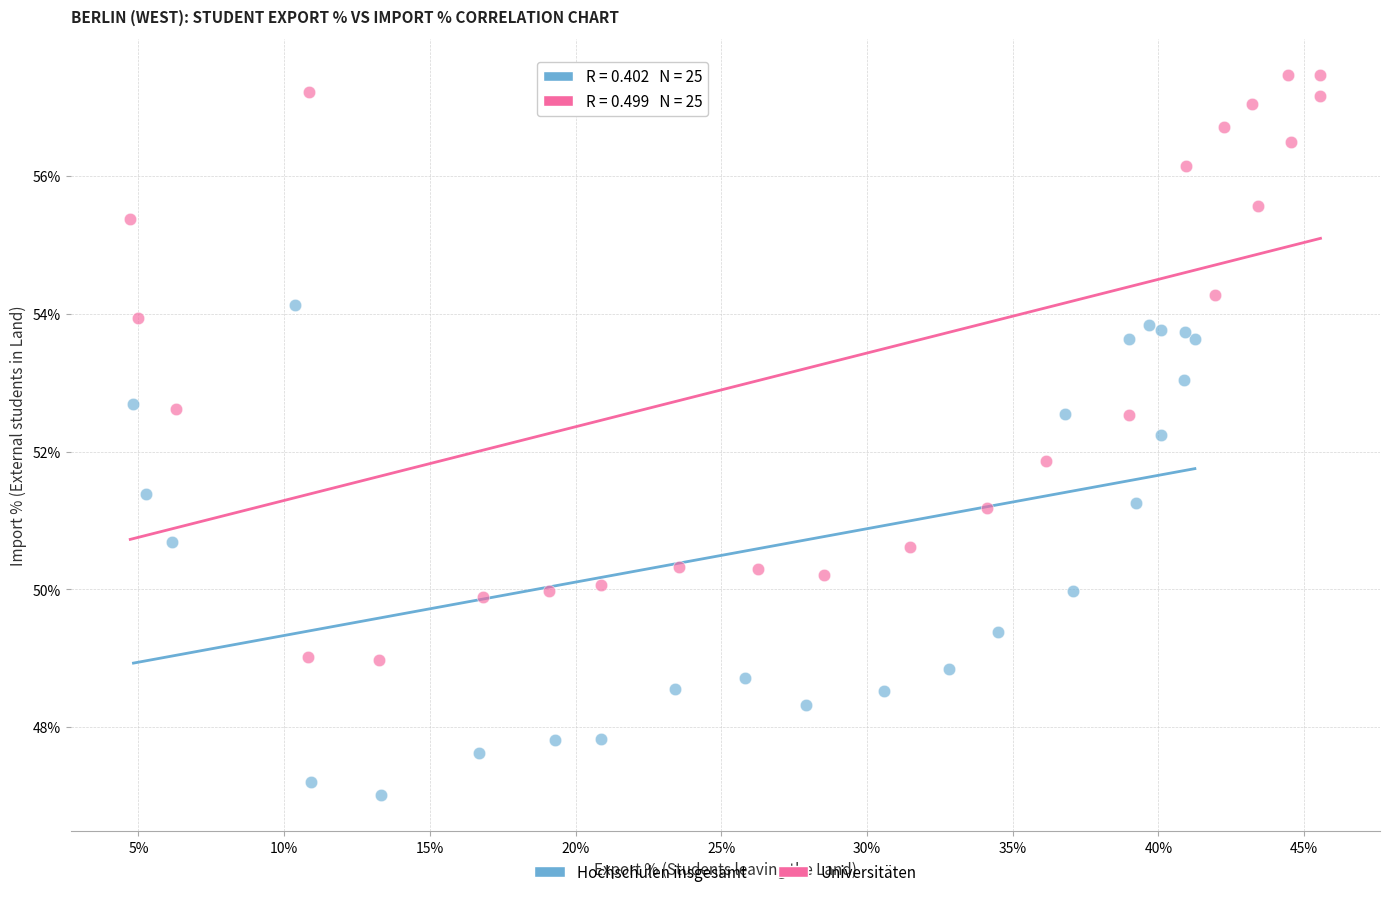

Which series has the largest Y range (max minus min)?

Universitäten